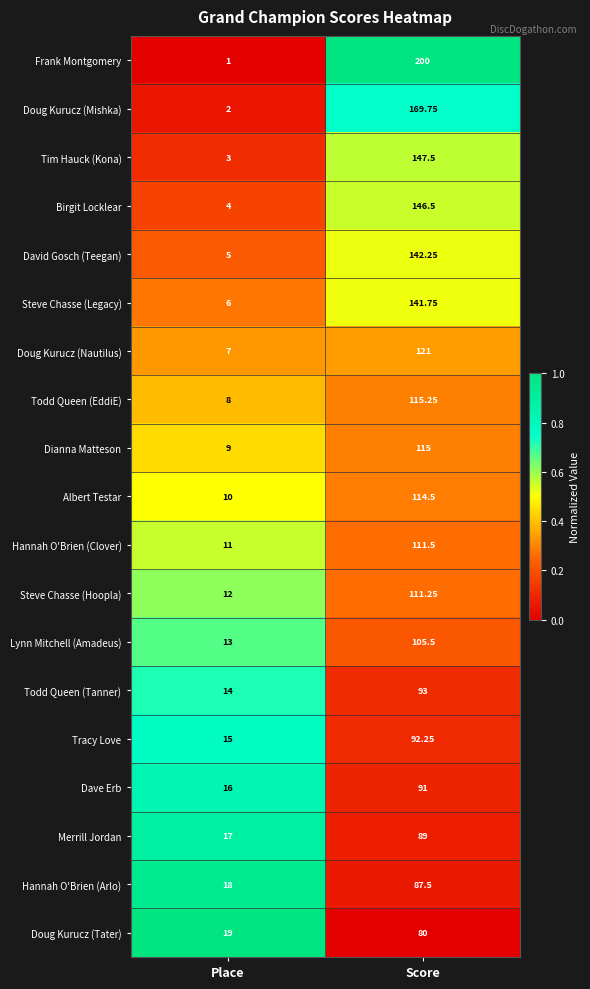

What is the total value across all series at Place?

190.0